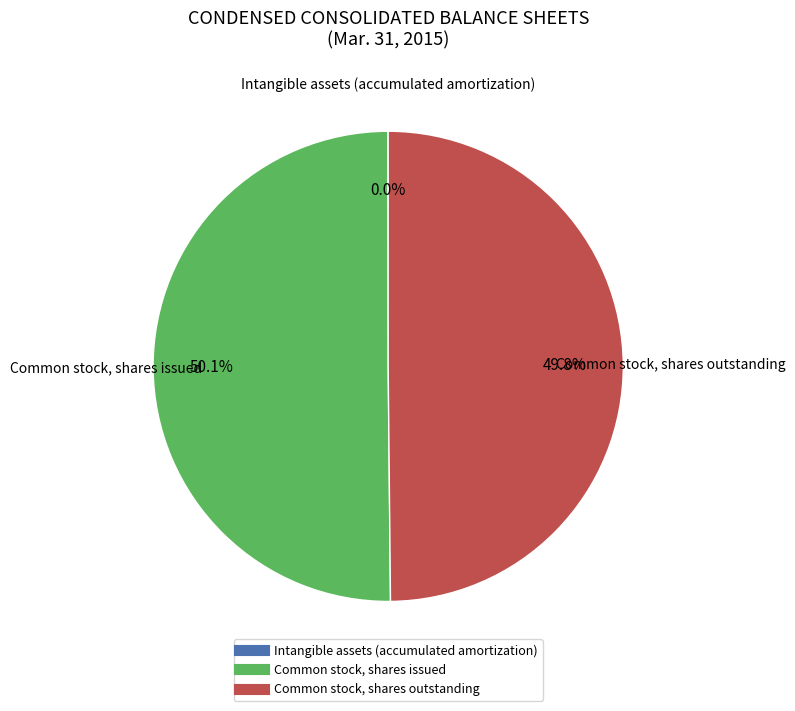

What percentage is NOT represented by Common stock, shares outstanding?

50.2%